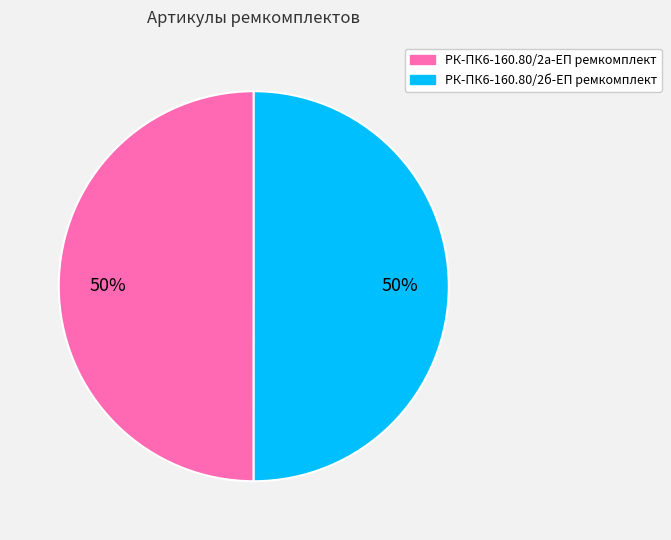

Is the sum of РК-ПК6-160.80/2а-ЕП ремкомплект and РК-ПК6-160.80/2б-ЕП ремкомплект greater than half?

Yes